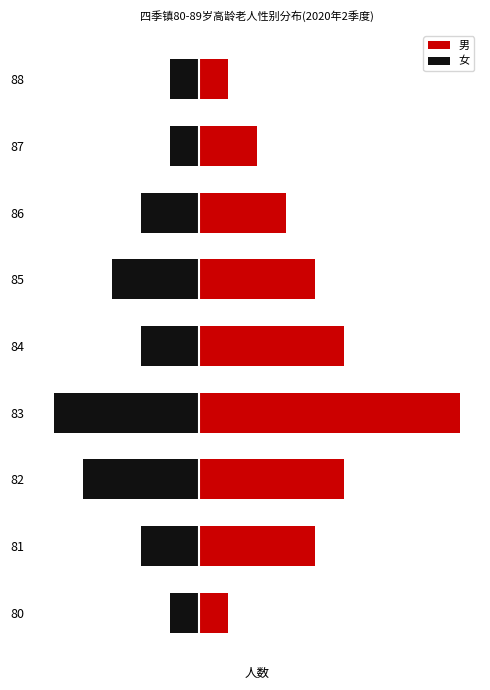

Reading right to left, what are all the values shown in this chart?

男: 1	2	3	4	5	9	5	4	1
女: -1	-1	-2	-3	-2	-5	-4	-2	-1